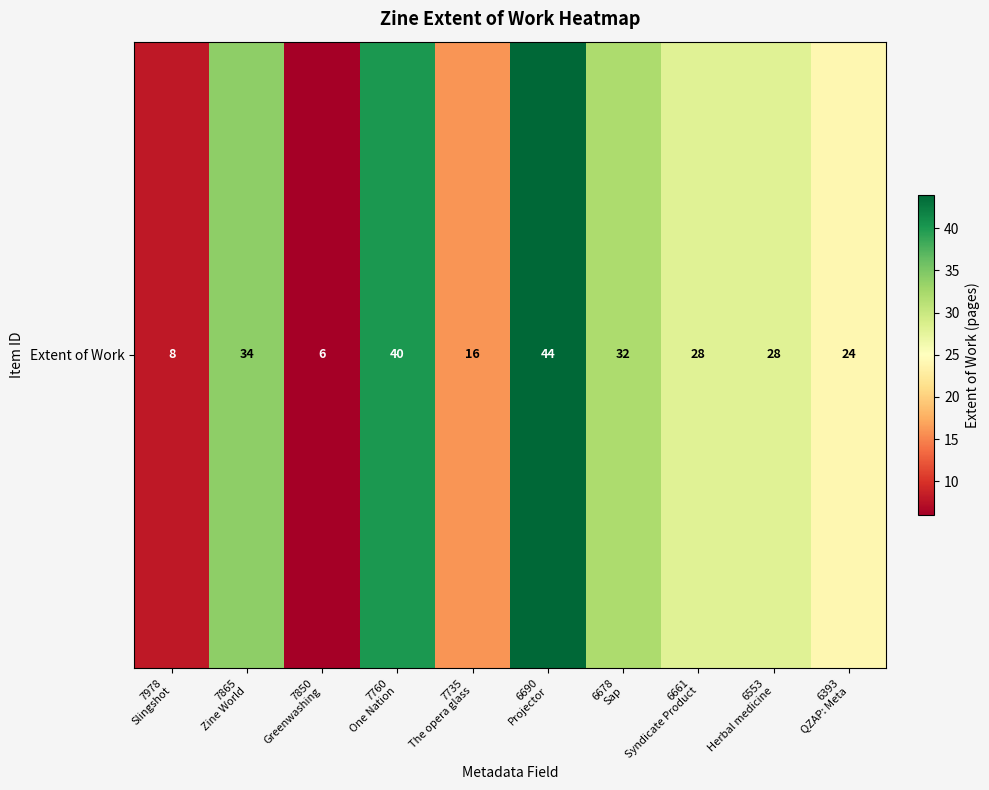

How many distinct data groups are displayed?

1